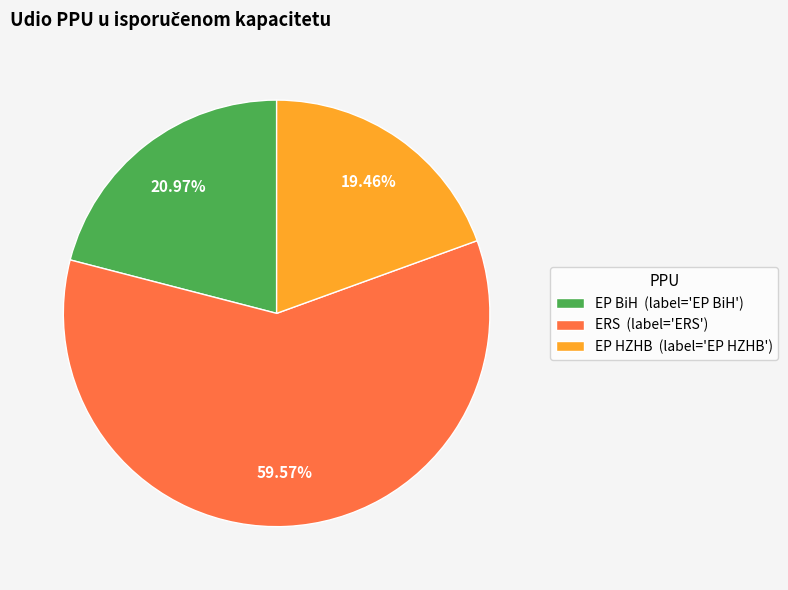

What percentage is the EP HZHB slice, to the nearest percent?

19%